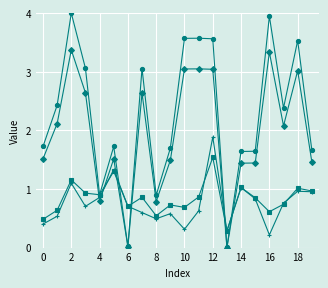

What is the greatest value displayed?

4.0